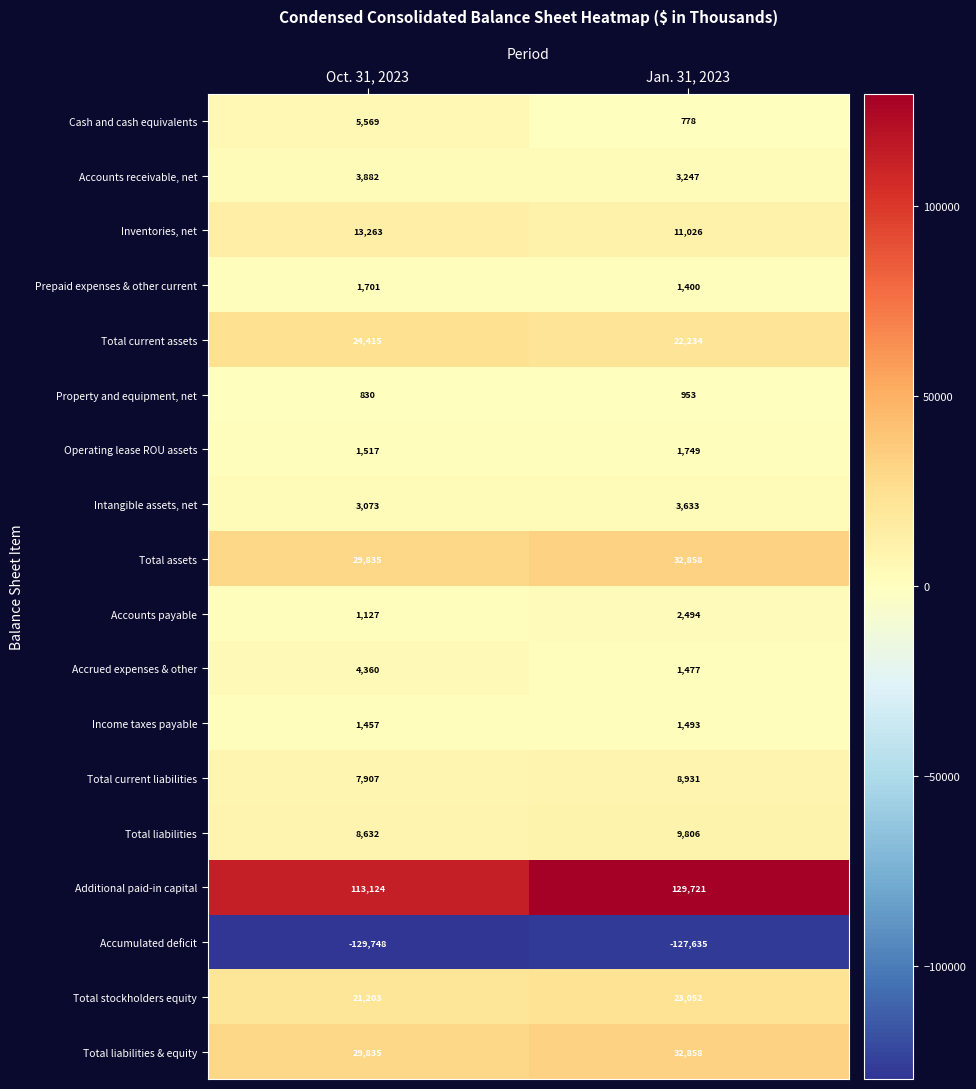

The Prepaid expenses & other current series shows 457 at Jan. 31, 2023. True or false?

False